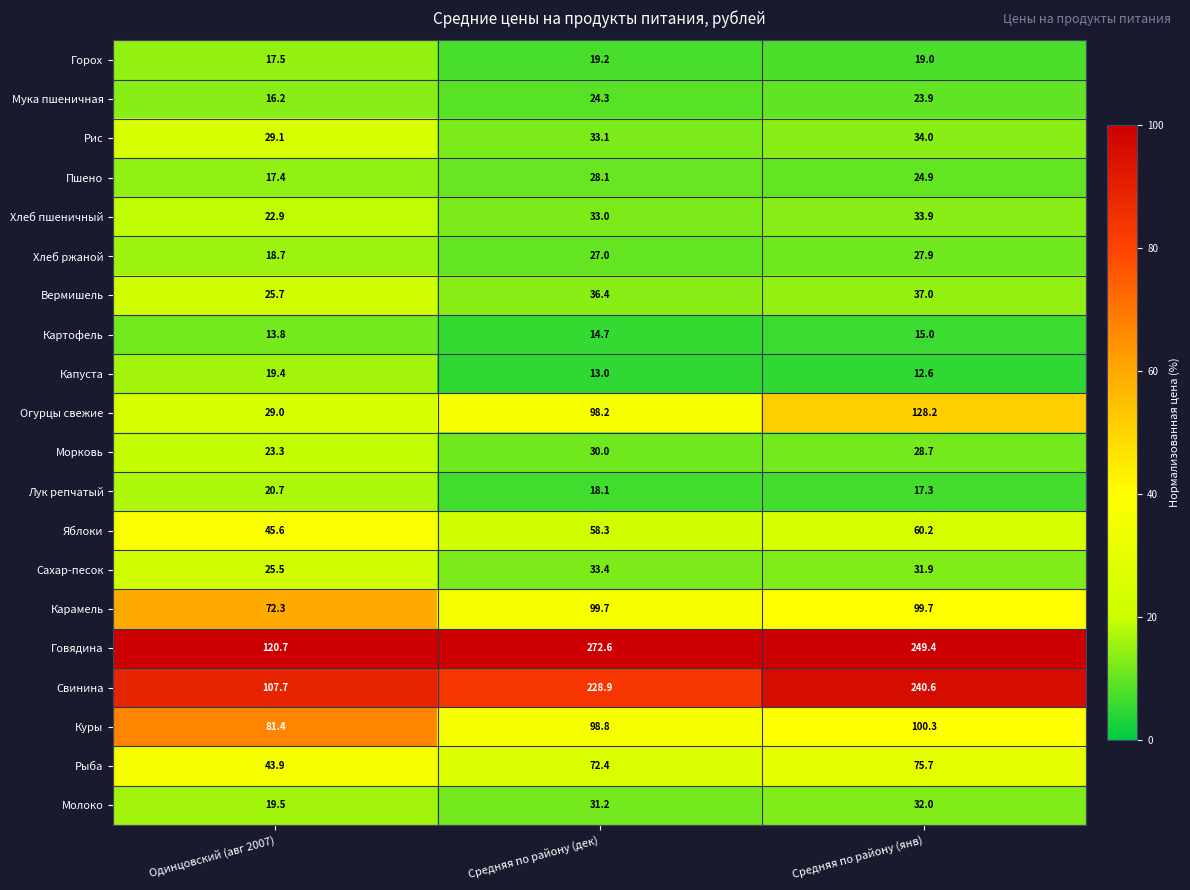

At which category does the chart reach its peak across all series?

Средняя по району (дек)